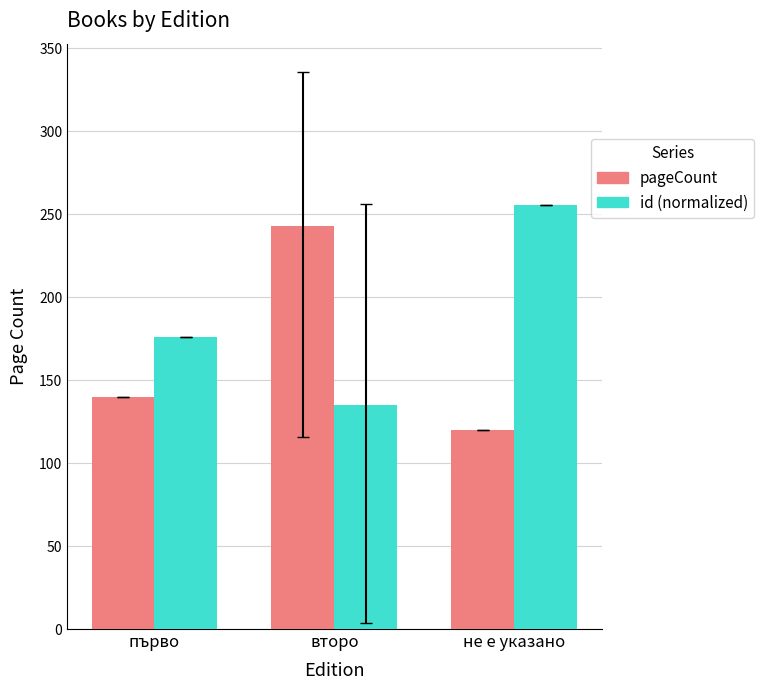

Rank the series at второ from lowest to highest value.

id (normalized), pageCount